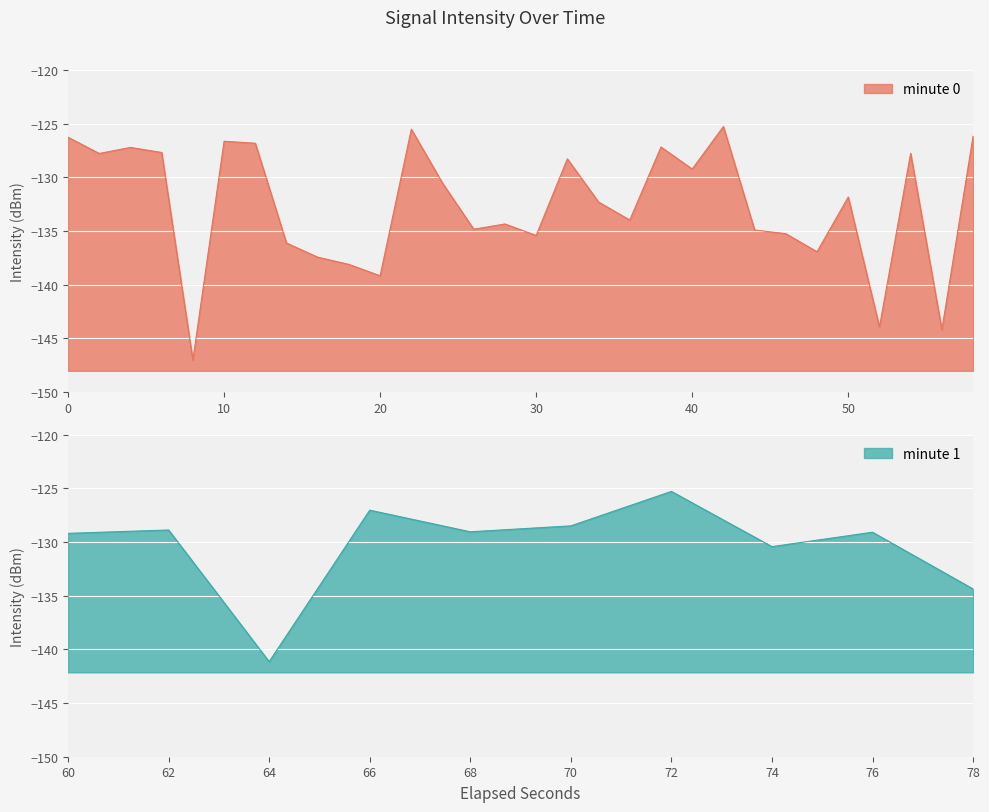

The value at 31 is -35.4. True or false?

False